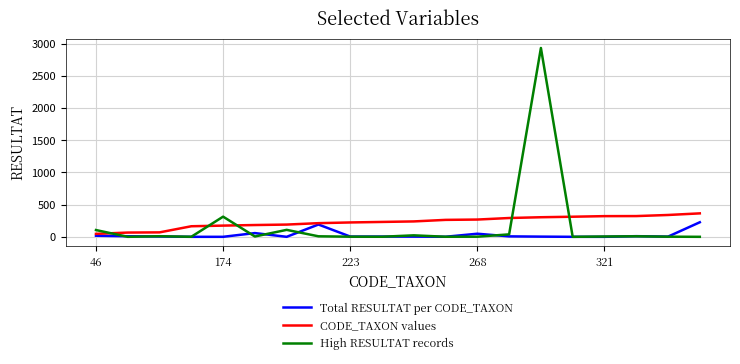

What is the highest value of the CODE_TAXON values series?

364